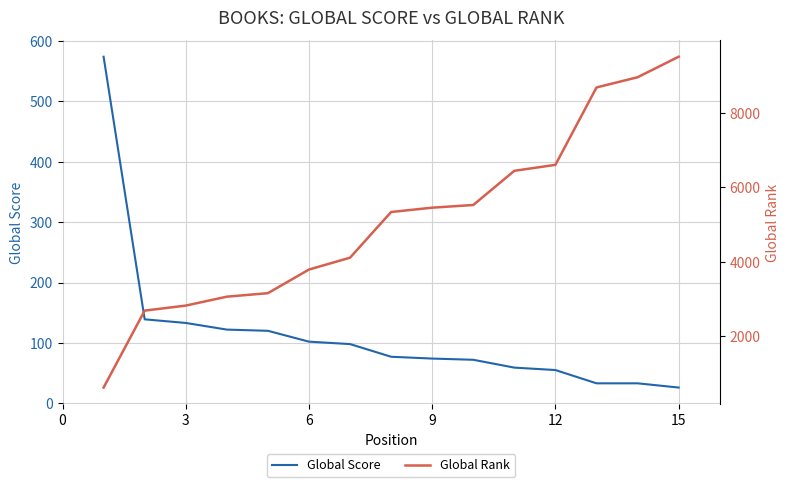

The value of Global Score at 15 is 26. True or false?

True